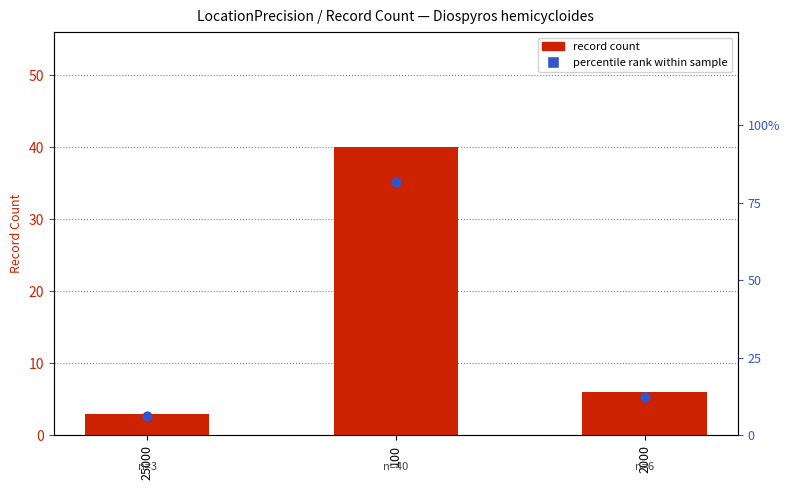

Which series contains the lowest Y value?

record count